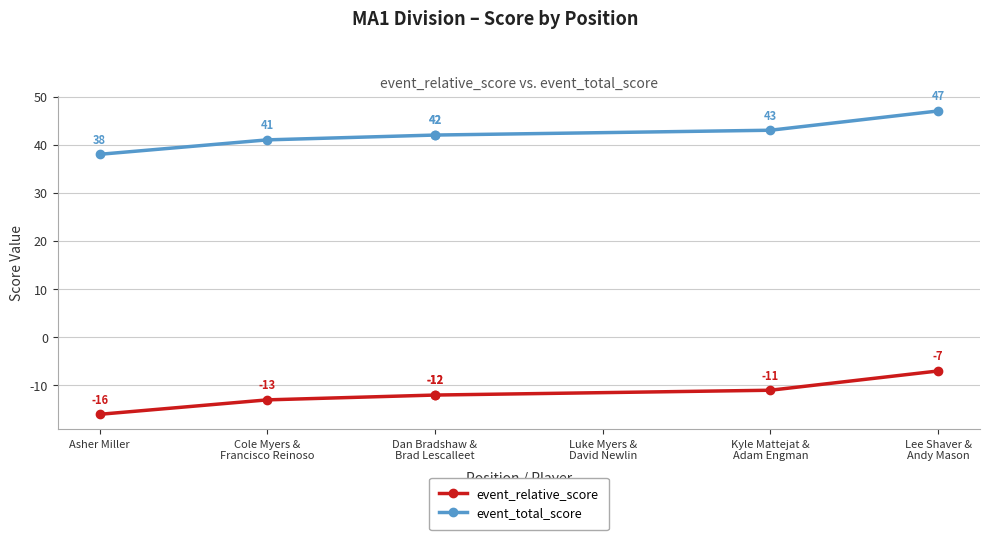

Is this an area chart (filled region under the line)?

No